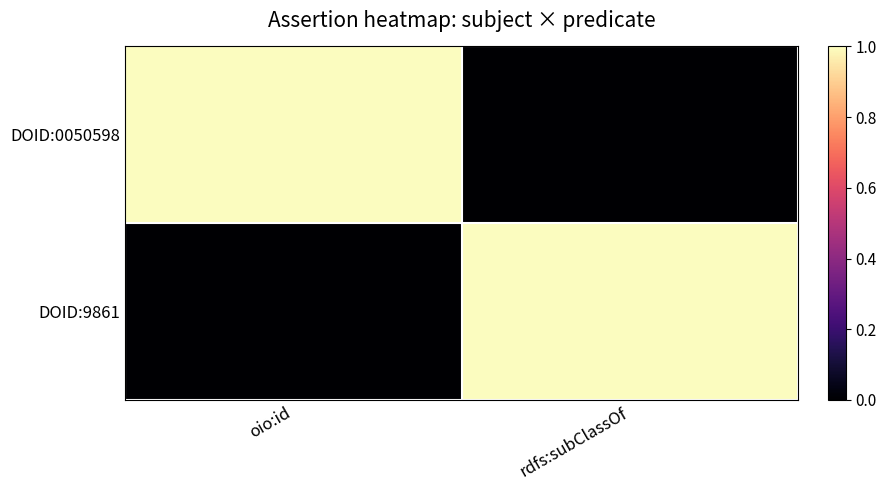

Reading left to right, transcribe all the data shown in this chart.

DOID:0050598: oio:id=1	rdfs:subClassOf=0
DOID:9861: oio:id=0	rdfs:subClassOf=1